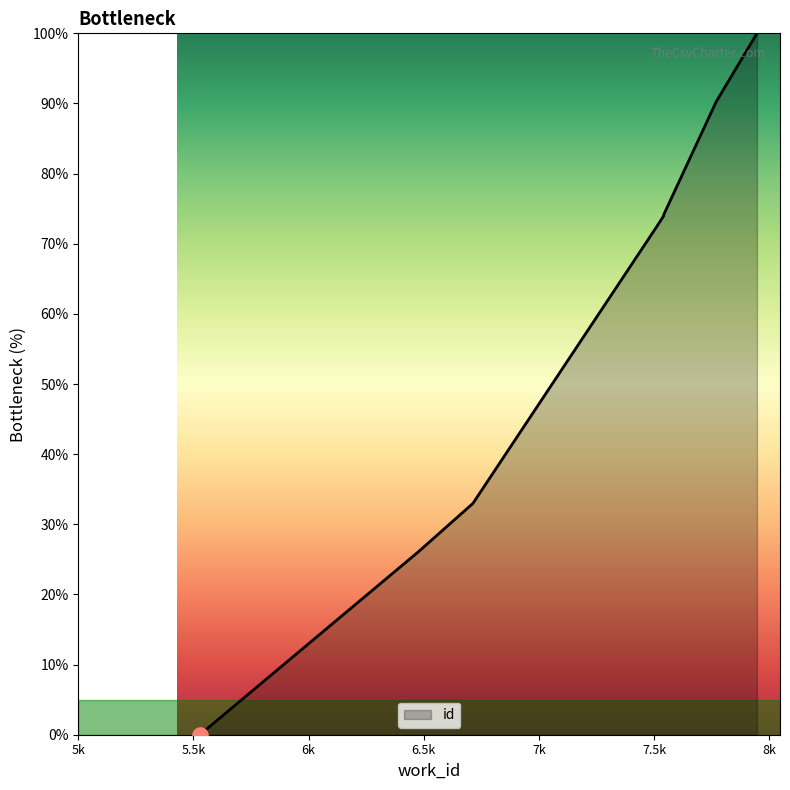

What is the change in value from 6477 to 7541?

+48.0